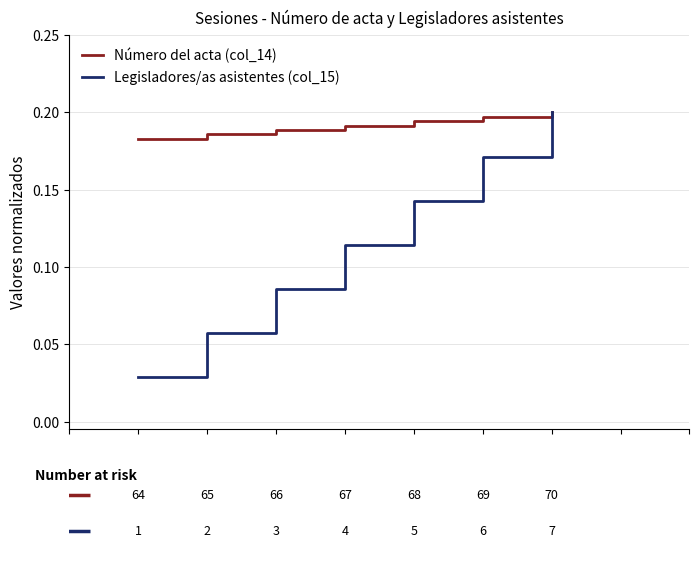

Rank the series by their average value, from highest to lowest.

Número del acta (col_14), Legisladores/as asistentes (col_15)